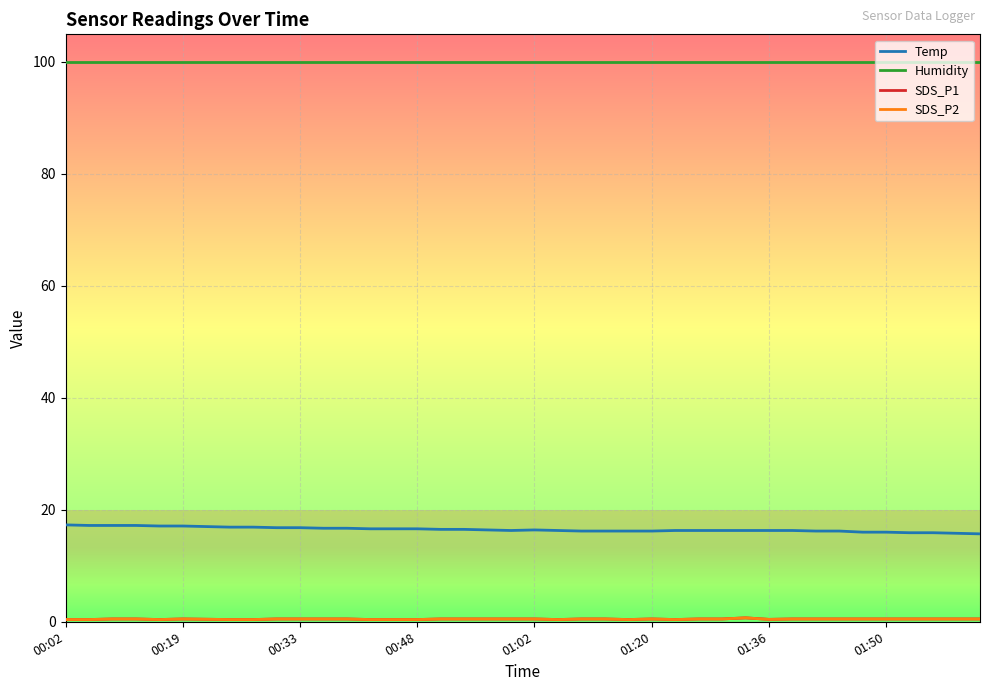

True or false: SDS_P2 and Temp intersect in this chart.

False